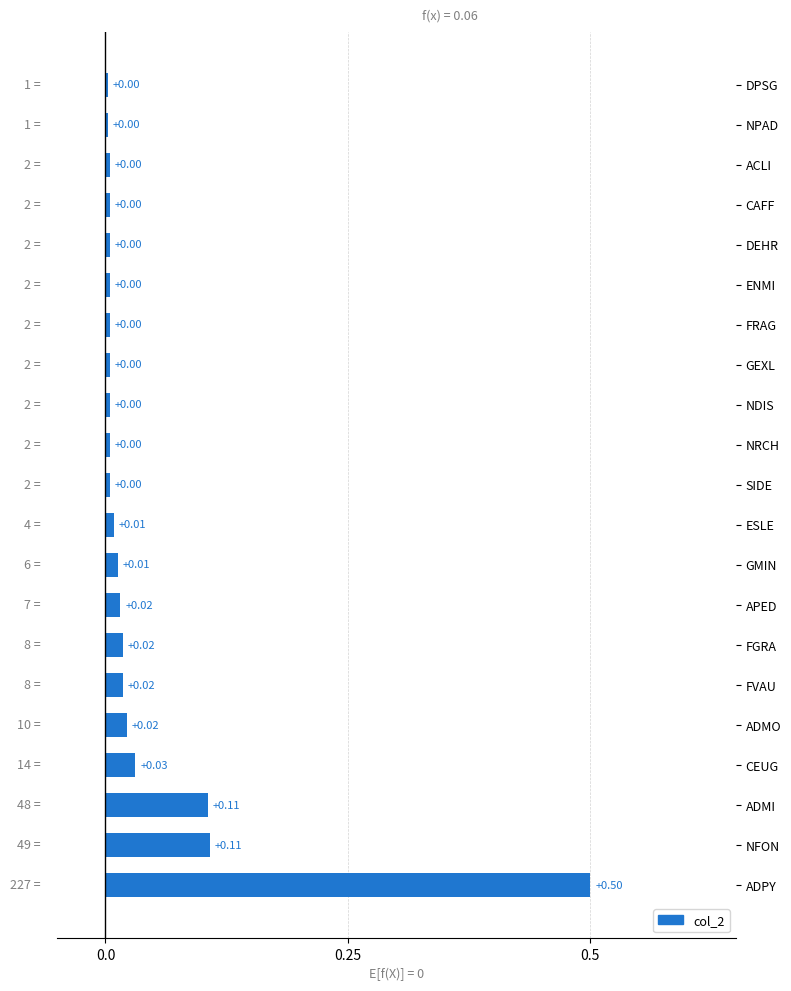

Does the chart contain any negative values?

No